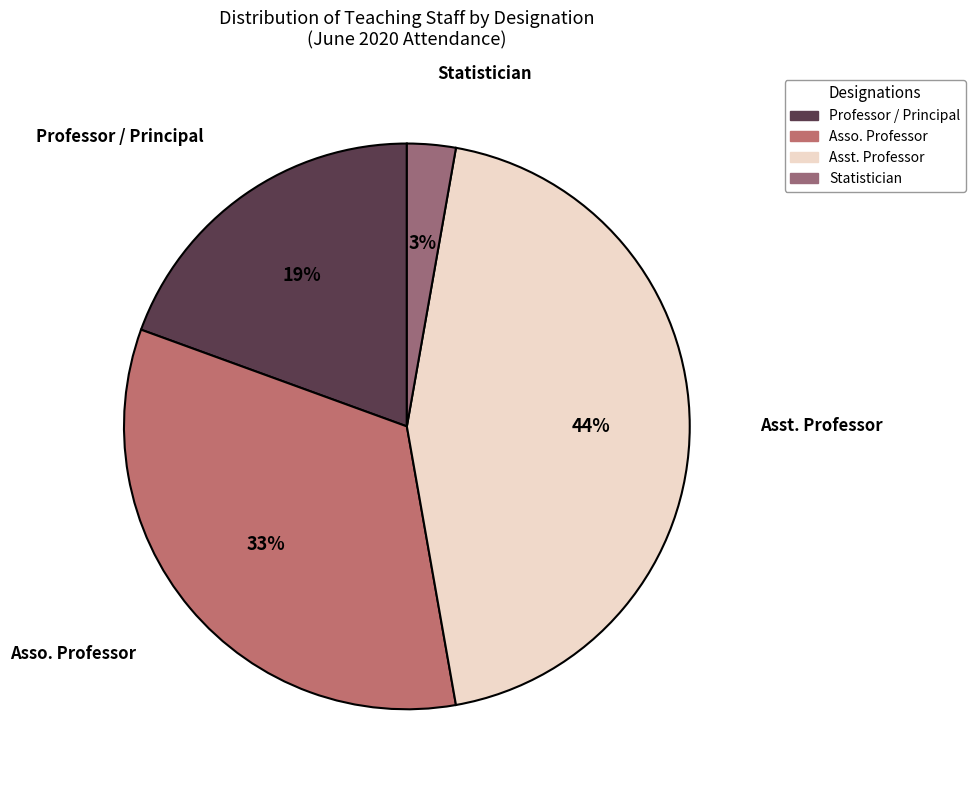

Is there a majority slice in this chart?

No